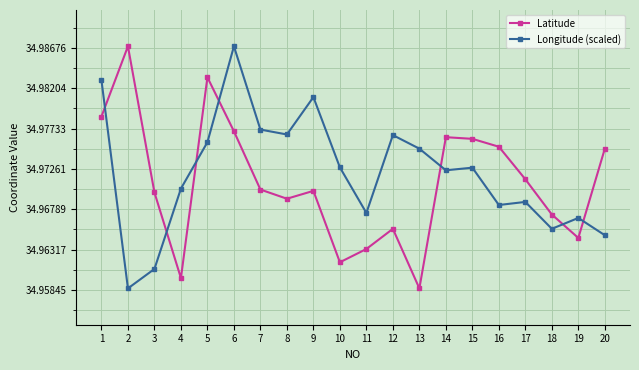

Count the Latitude values in the range 34 to 35.

20